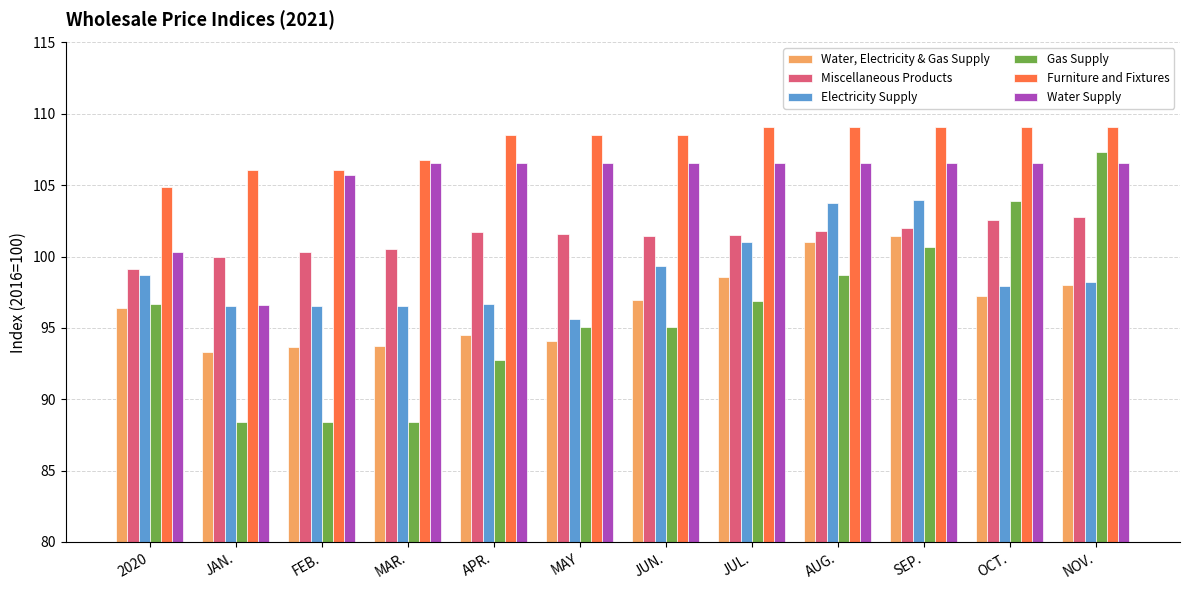

What are all the series names shown in the legend?

Water, Electricity & Gas Supply, Miscellaneous Products, Electricity Supply, Gas Supply, Furniture and Fixtures, Water Supply